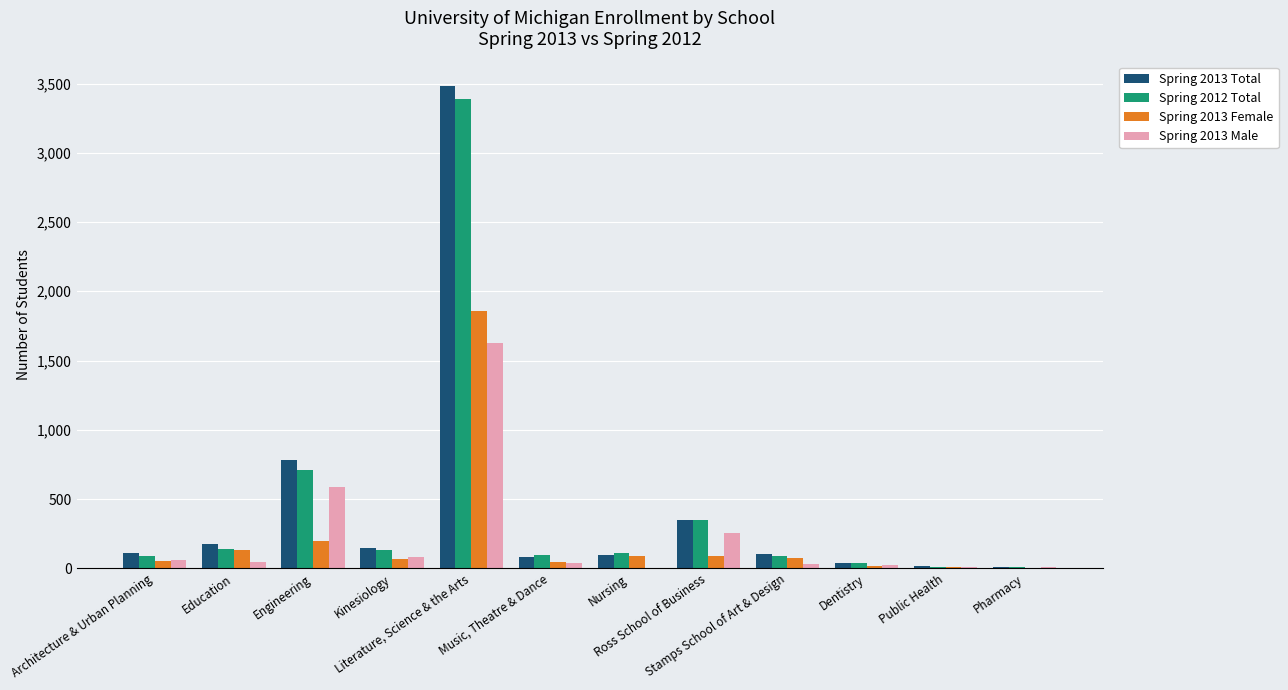

Where does the Spring 2013 Female series first go above 71?

Education